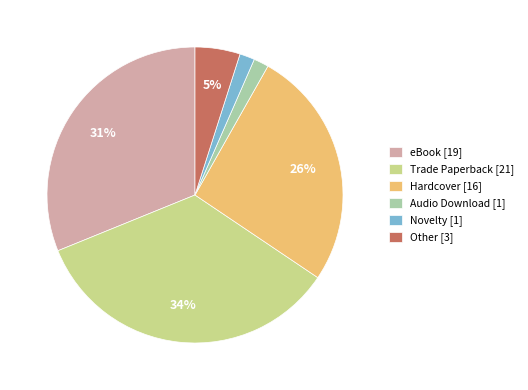

What is the ratio of the value at Other to the value at Hardcover?

0.2